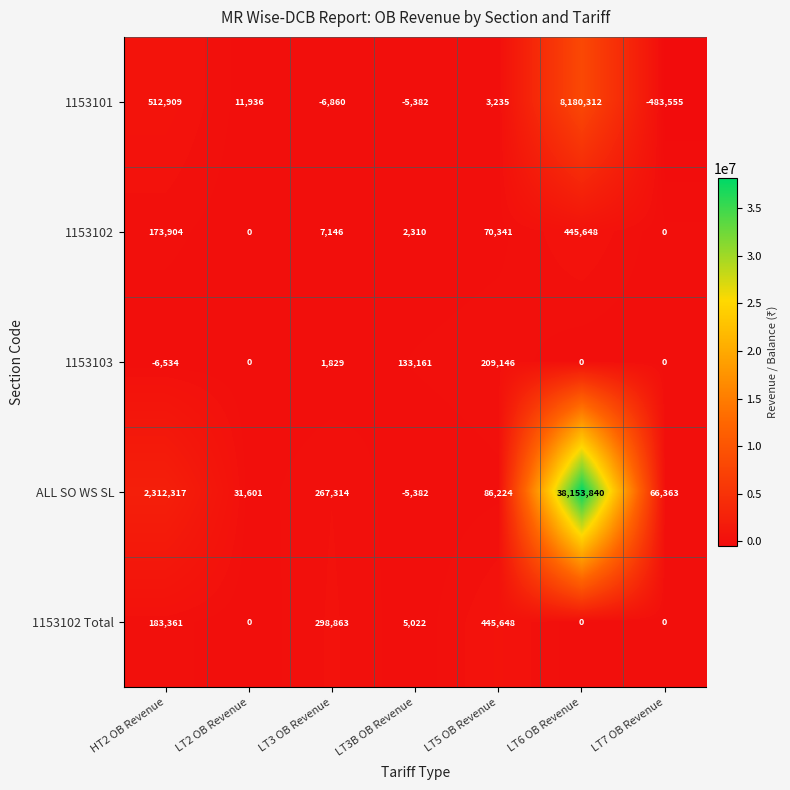

What is the total value across all series at LT3 OB Revenue?

568292